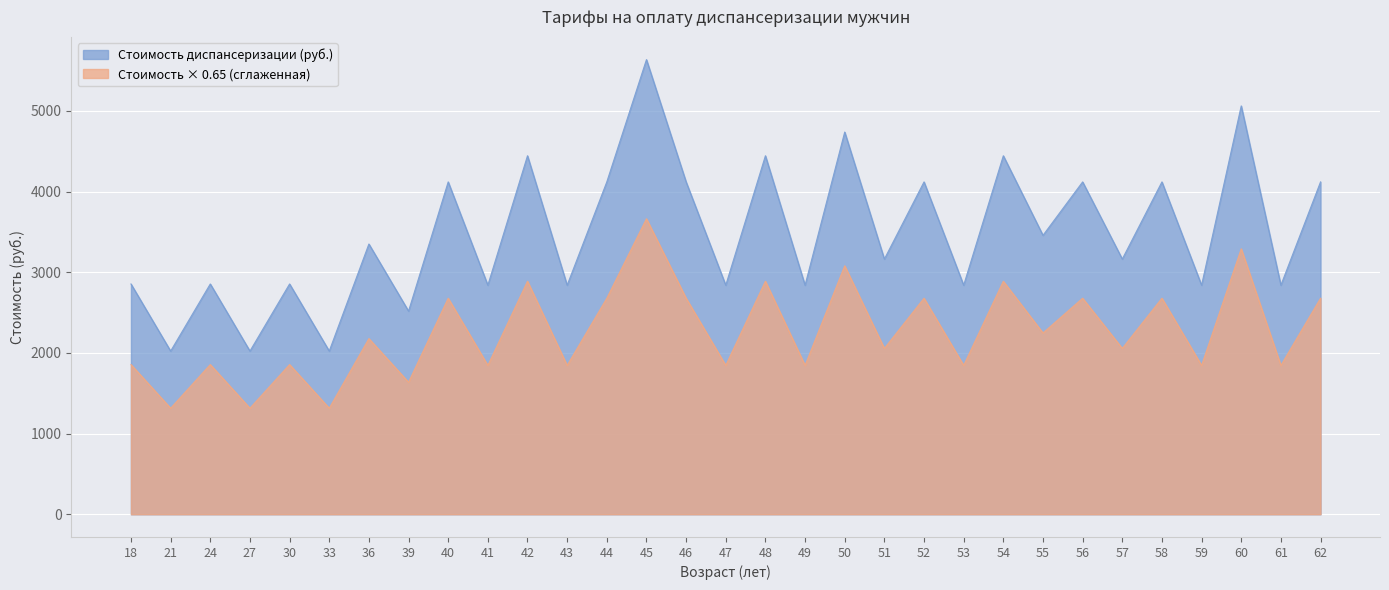

Is it true that the value at 55 is 3457.5?

True